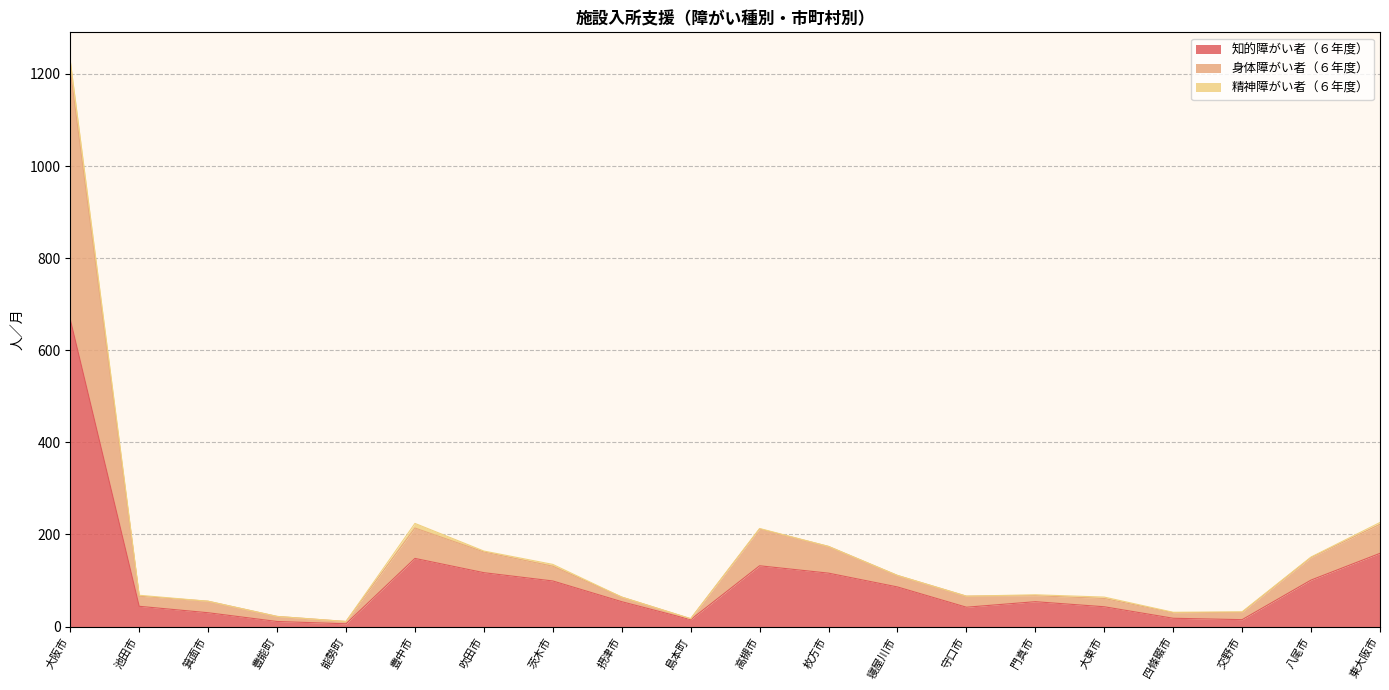

The value of 知的障がい者（６年度） at 大阪市 is 667. True or false?

True